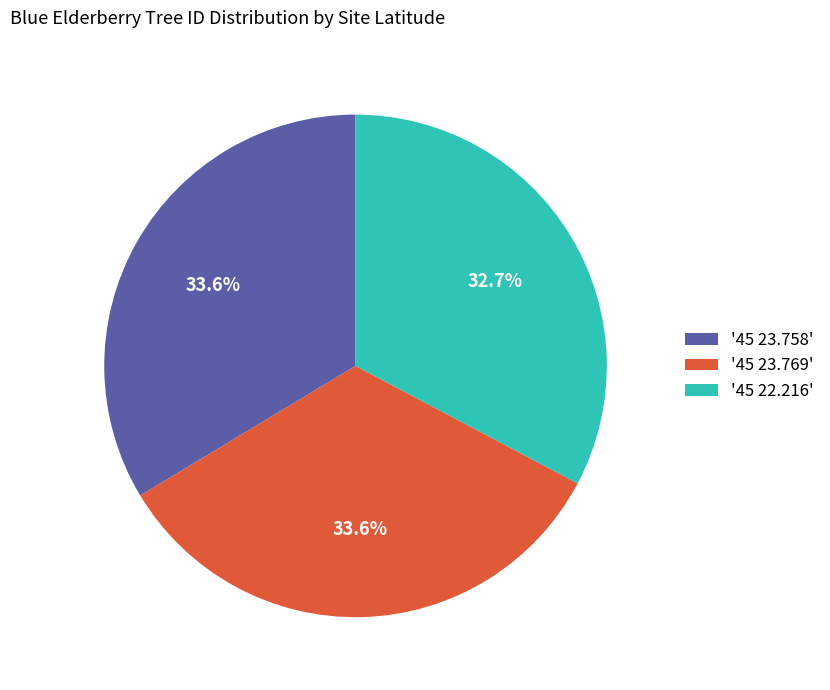

Is there any slice that represents more than half of the pie?

No